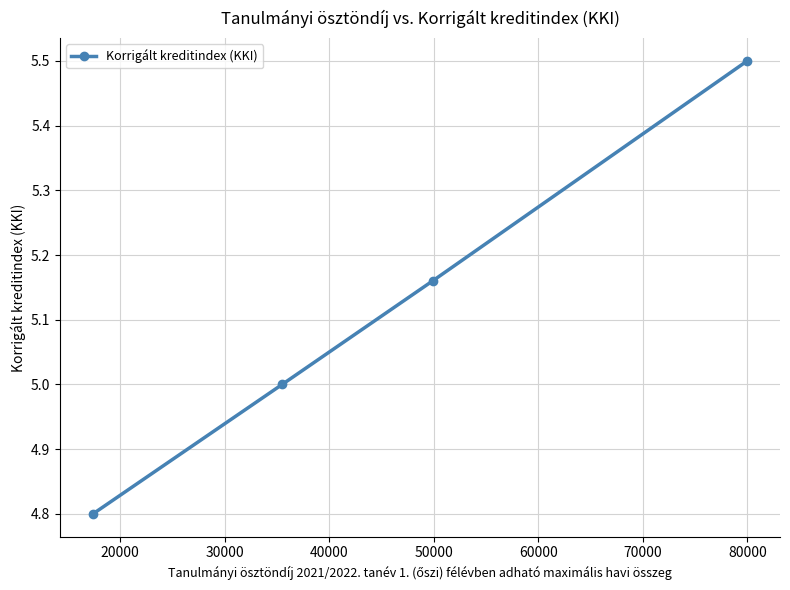

What is the greatest value displayed?

5.5